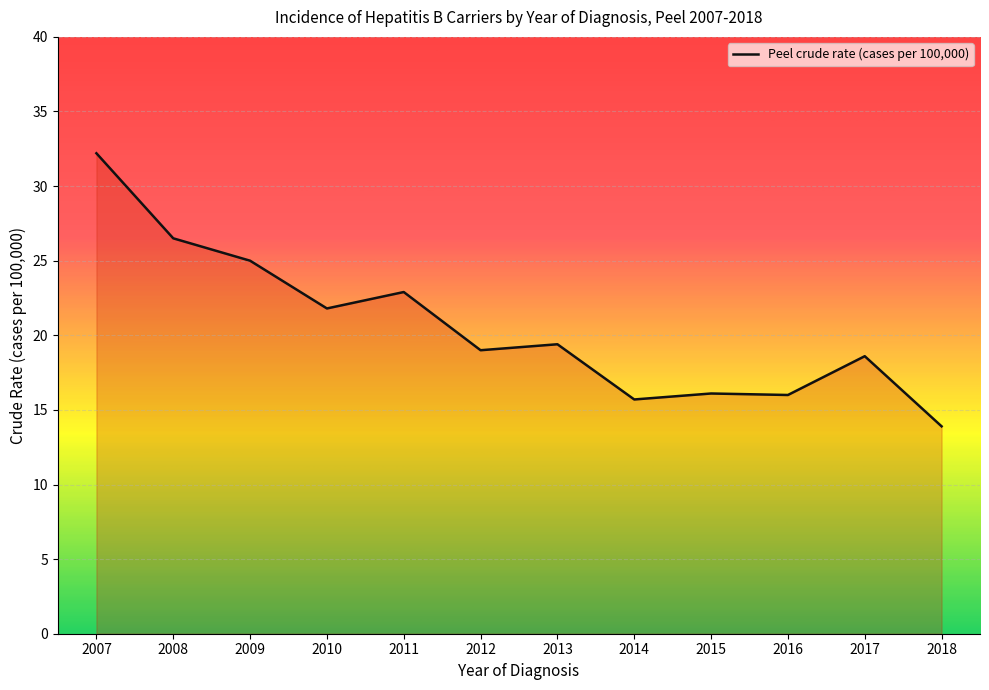

At which label does the data first exceed 19?

2007